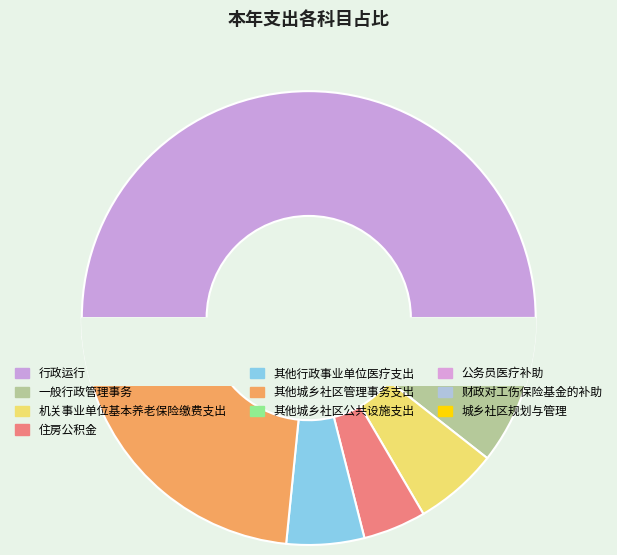

The 财政对工伤保险基金的补助 slice represents 9% of the pie. True or false?

False